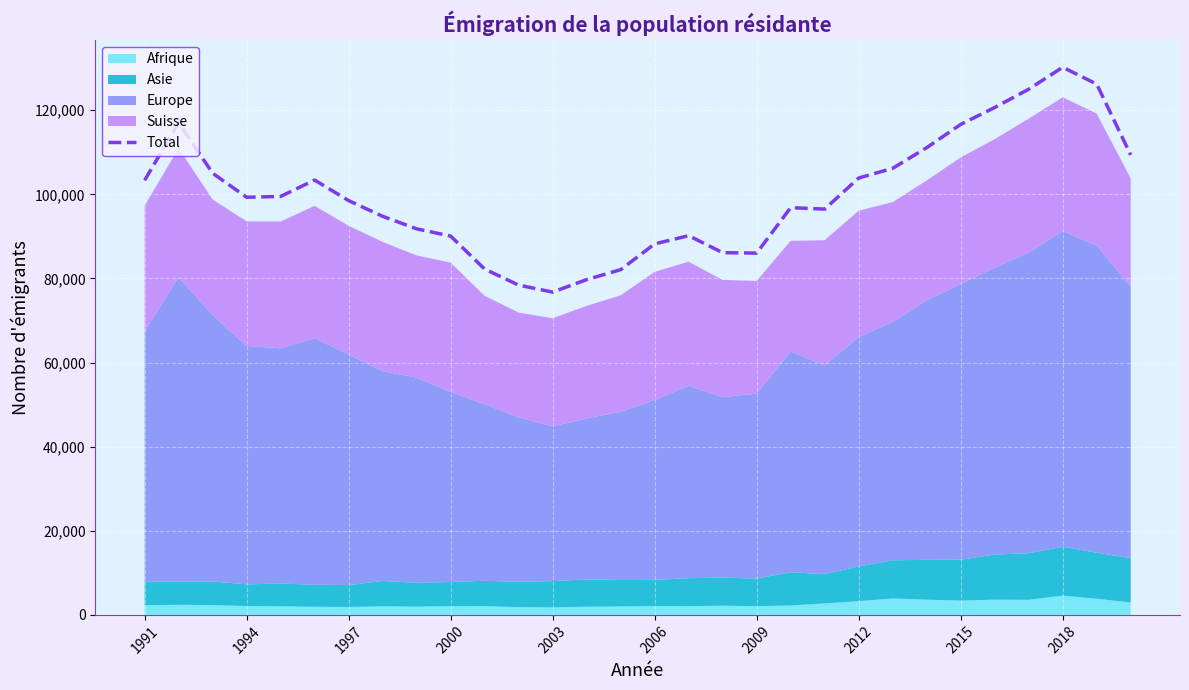

The value of Total at 2012 is 48416. True or false?

False